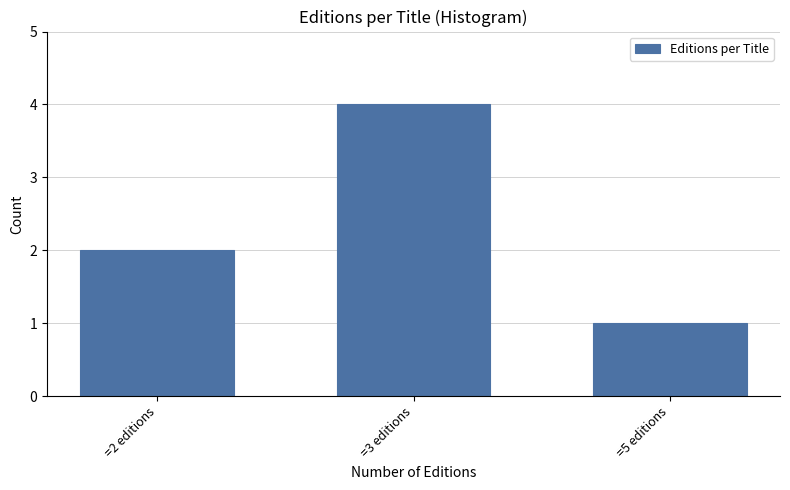

Reading left to right, transcribe all the data shown in this chart.

2	4	1